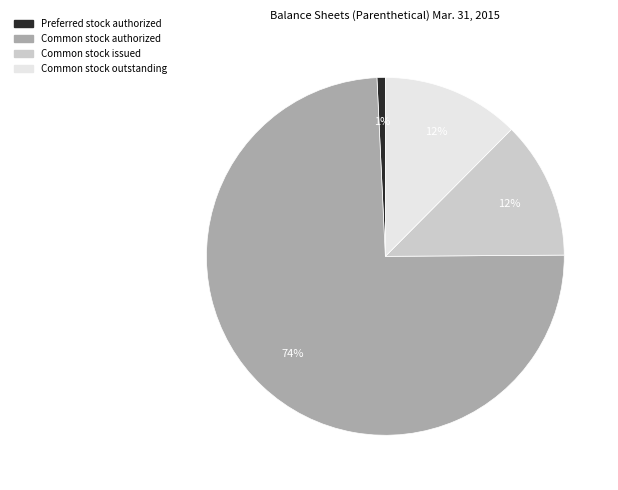

To the nearest percent, what is the average slice percentage?

25%